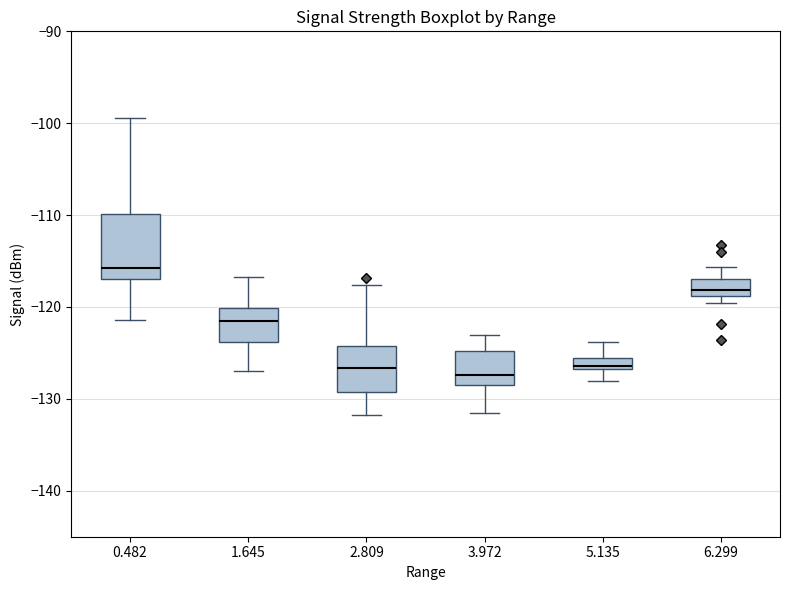

Comparing the boxes themselves (not the whiskers), which one is the tallest?

0.482